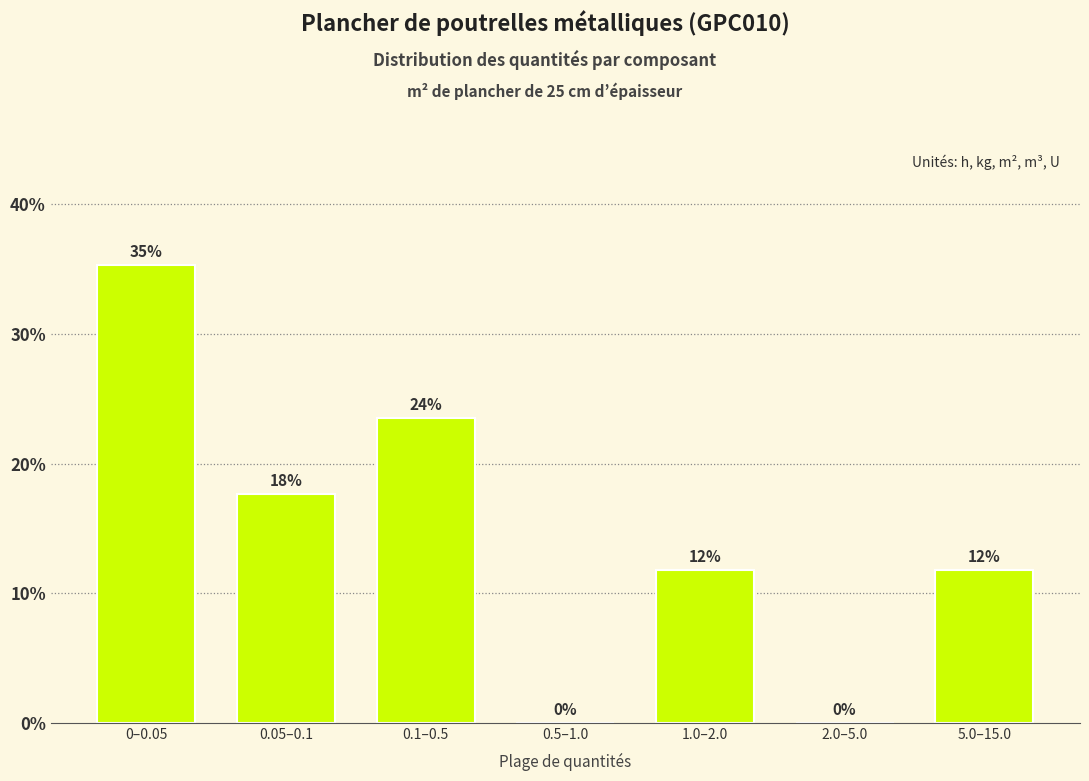

Are the bars horizontal?

No